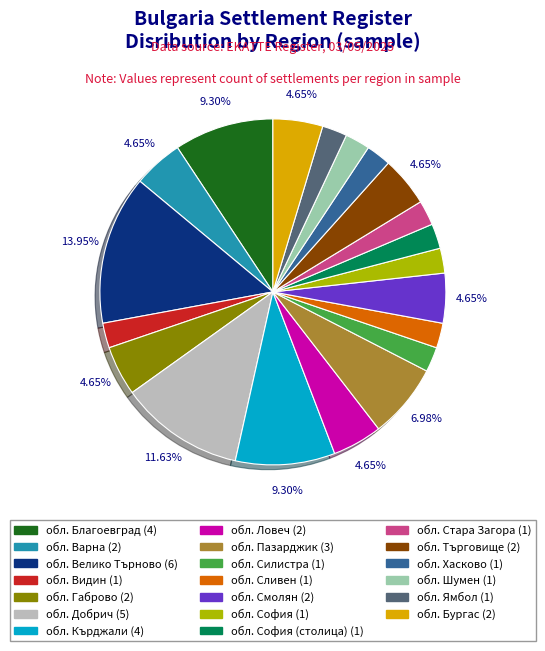

Does any single category account for the majority?

No